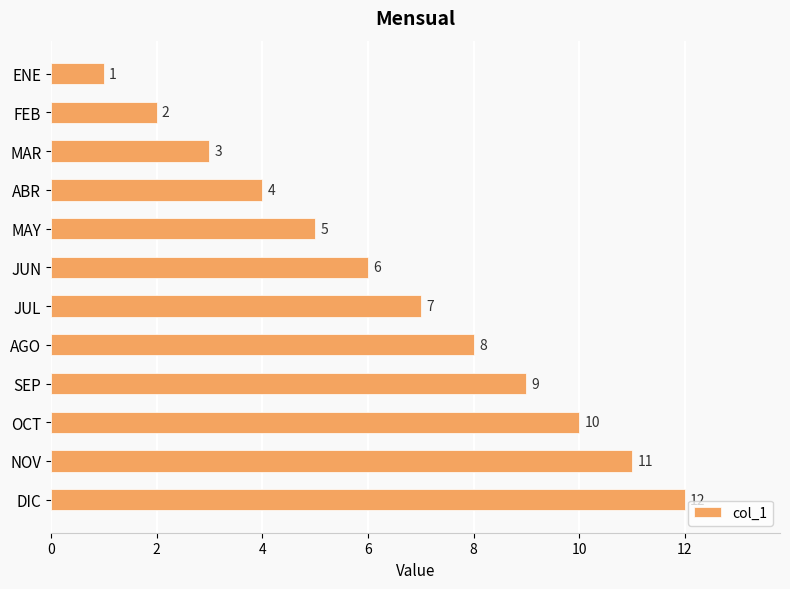

Where is the data nearest to the value 6?

JUN